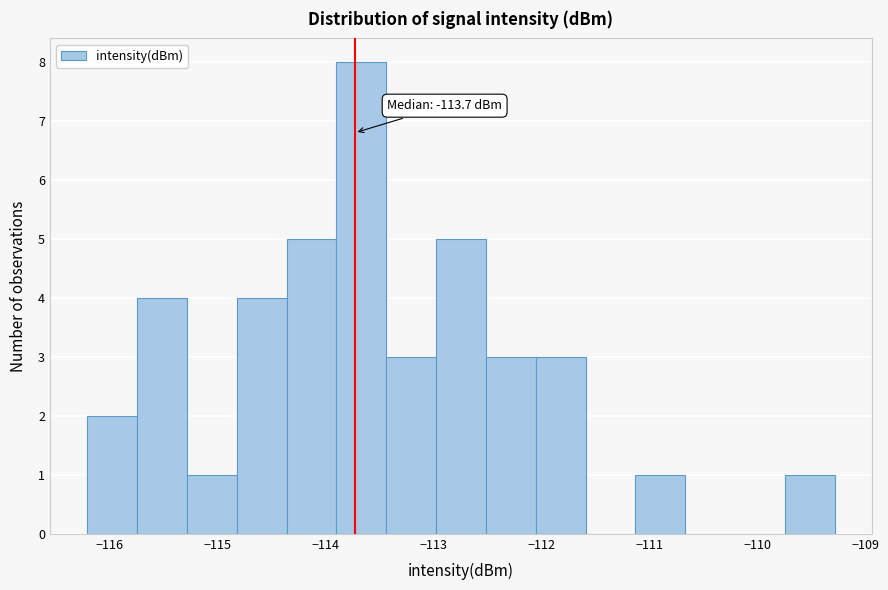

Over which range of the x-axis is the bar tallest?

-113.9 to -113.4